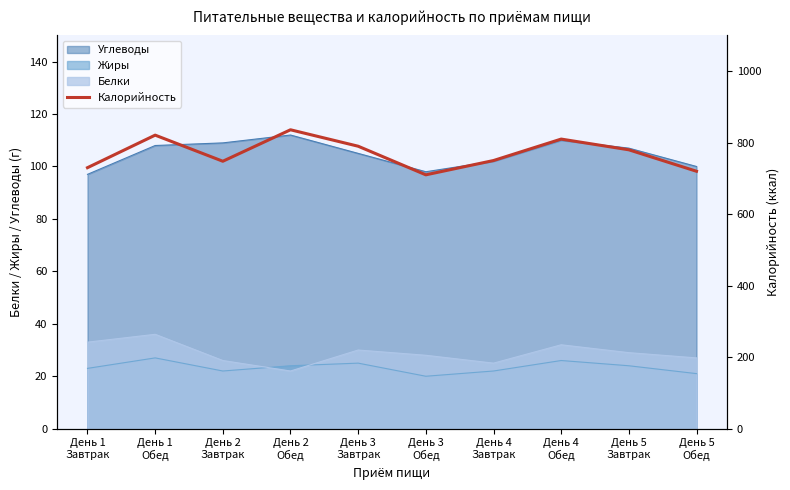

How many lines are shown in the chart?

1